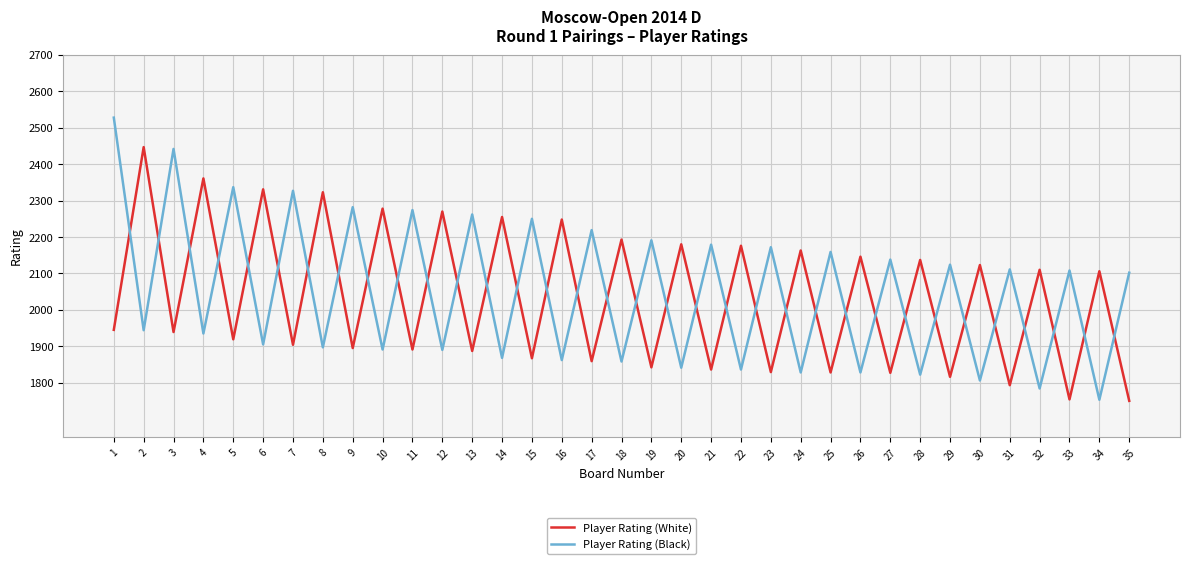

Which series has the widest spread of values?

Player Rating (Black)